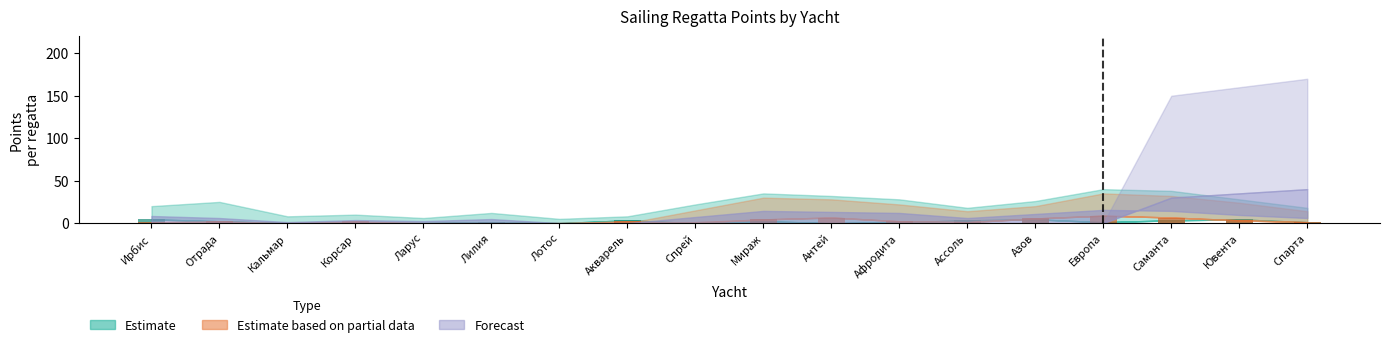

How many categories are shown in the chart?

18